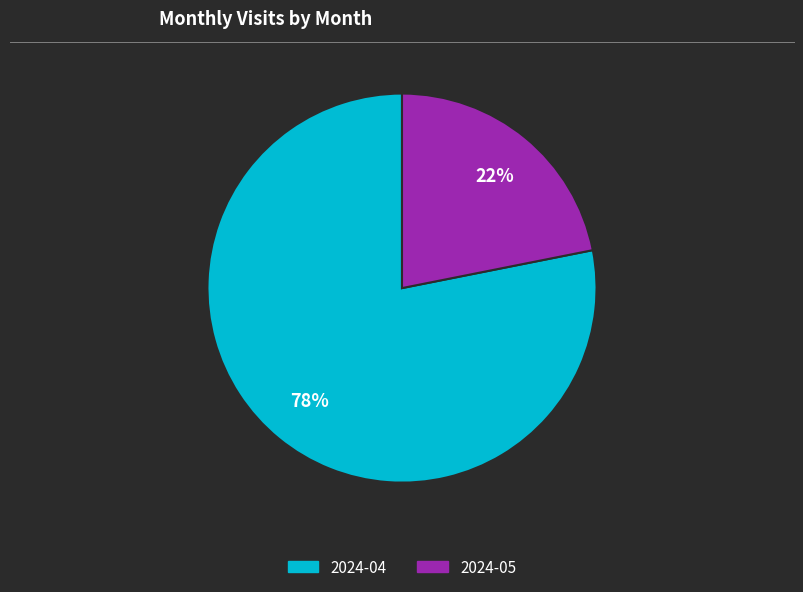

What percentage is the 2024-04 slice, to the nearest percent?

78%